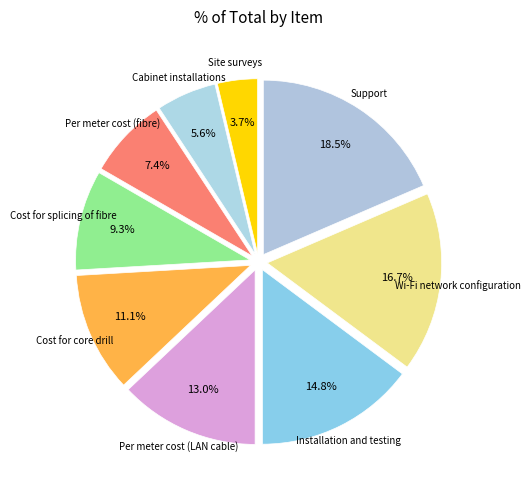

Count the number of slices in the pie.

9